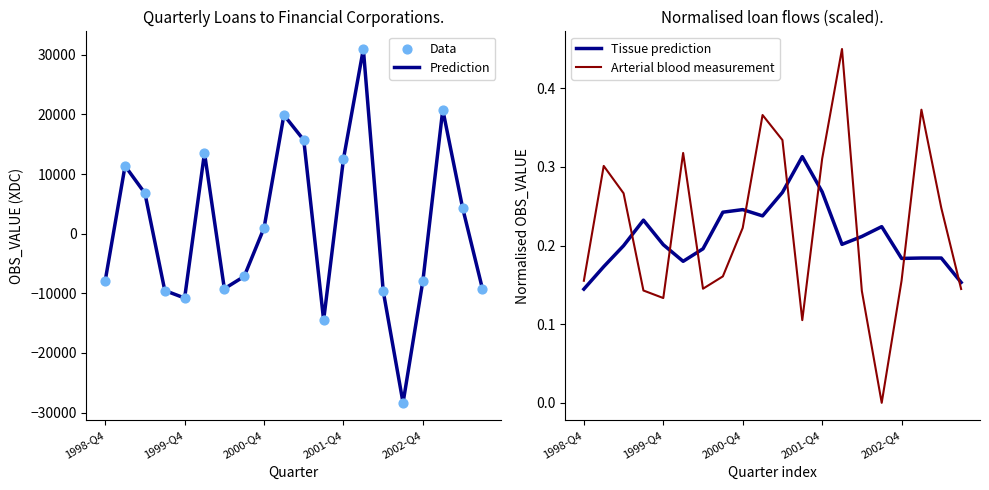

Which series reaches the minimum Y coordinate?

Prediction